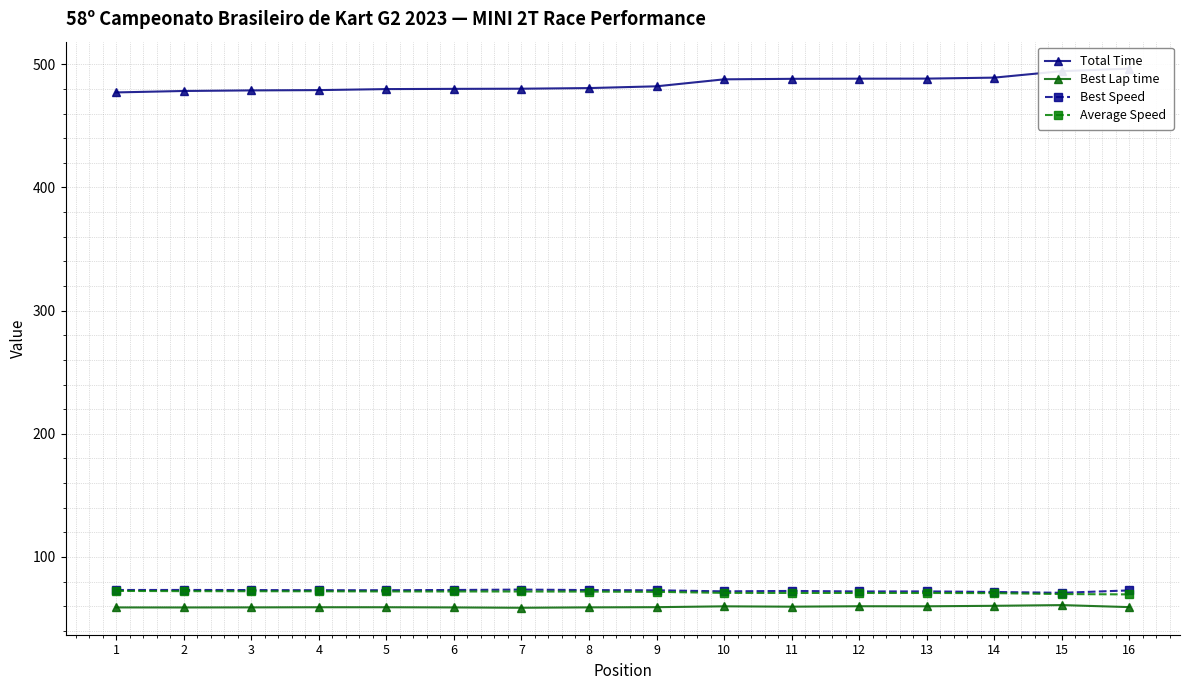

How many values in the Total Time series exceed 482?

8